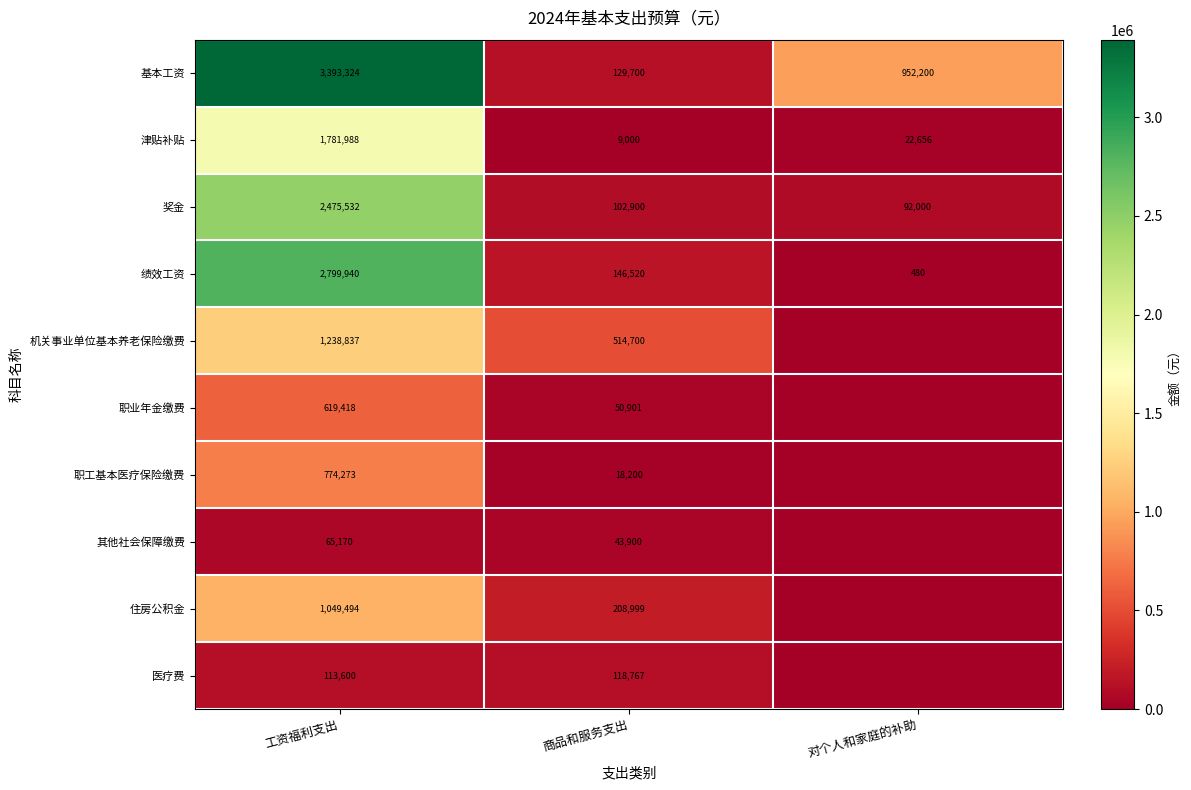

The 基本工资 series shows 3393324 at 工资福利支出. True or false?

True